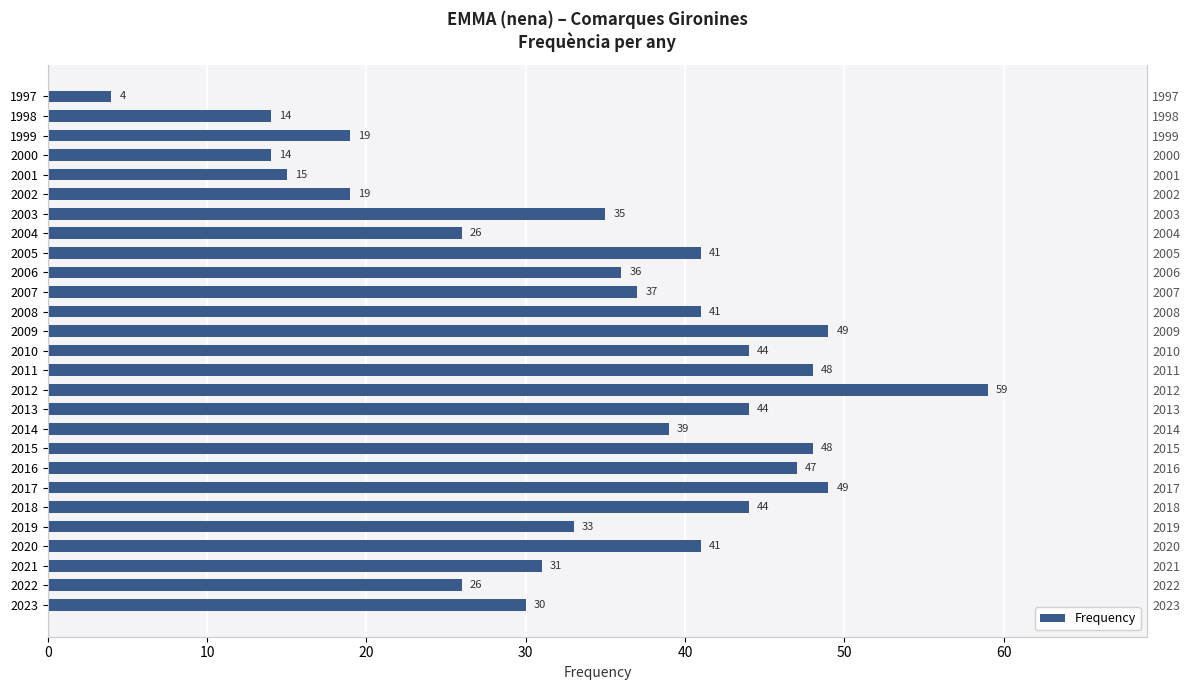

Where does the data first go above 37?

2005